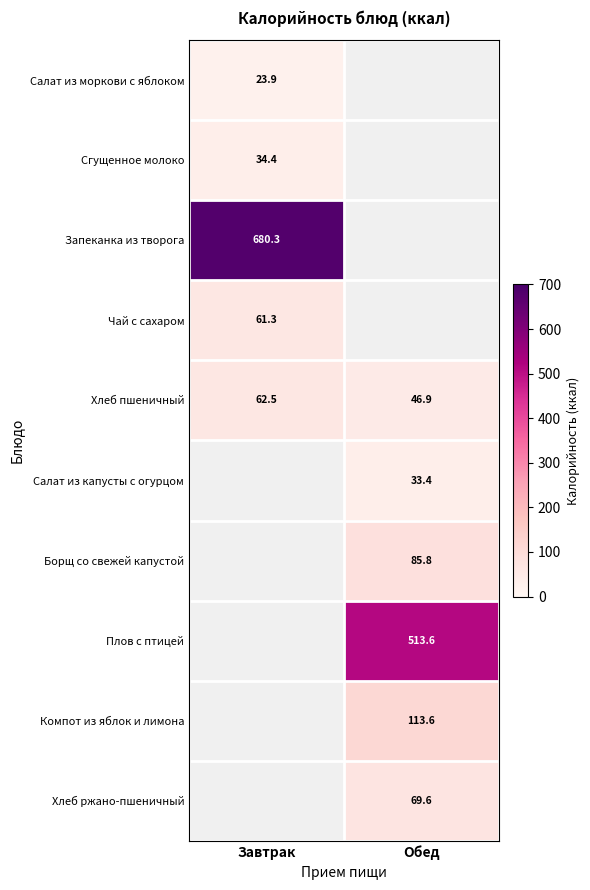

The value of Чай с сахаром at Завтрак is 61.3. True or false?

True